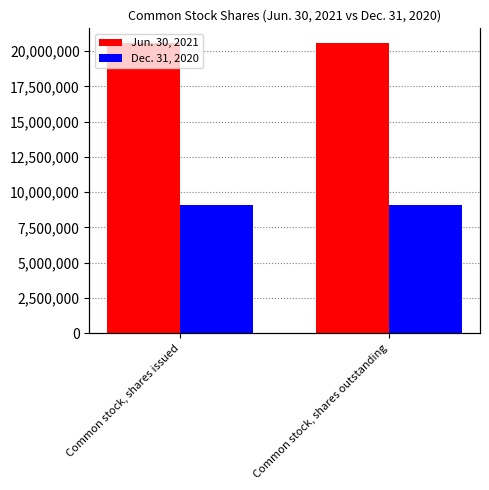

Reading left to right, extract all data points from this chart.

Jun. 30, 2021: Common stock, shares issued=20586562	Common stock, shares outstanding=20586562
Dec. 31, 2020: Common stock, shares issued=9100117	Common stock, shares outstanding=9100117